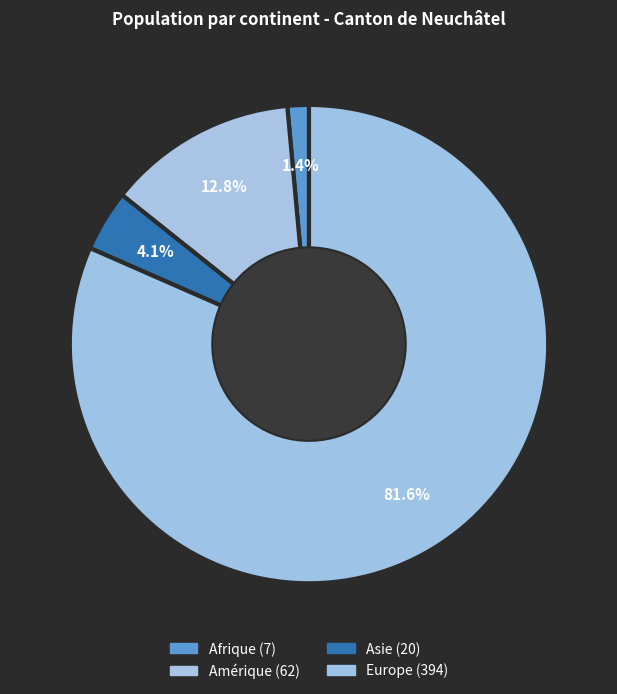

To the nearest percent, what is the combined percentage of Europe and Amérique?

94%